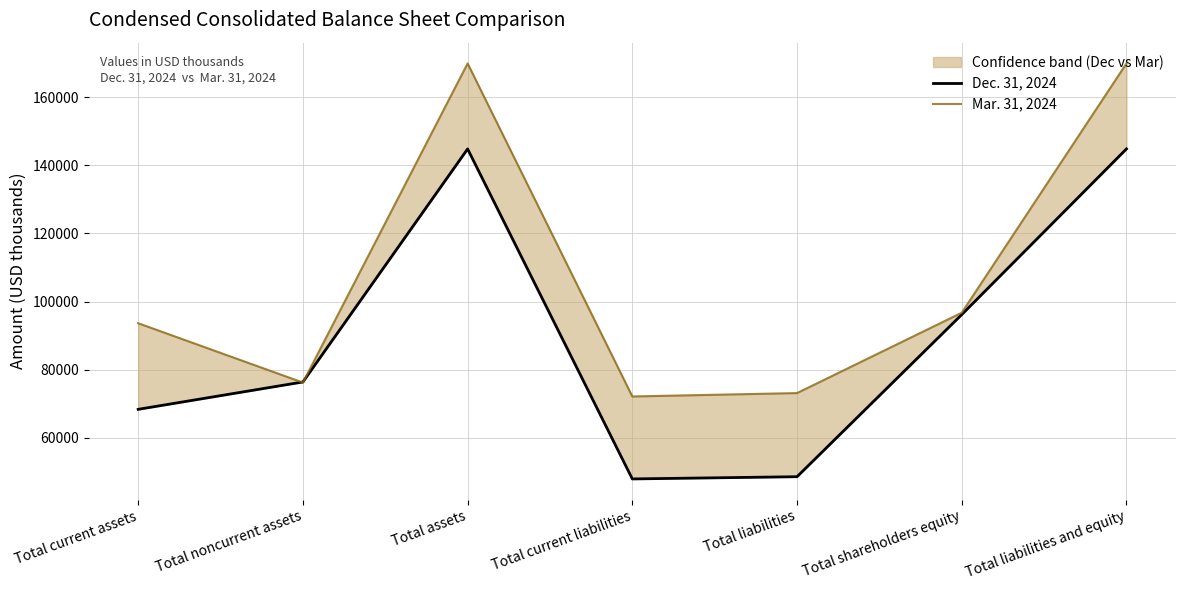

Reading left to right, transcribe all the data shown in this chart.

Dec. 31, 2024: 68383	76412	144795	47959	48611	96184	144795
Mar. 31, 2024: 93648	76236	169884	72158	73153	96731	169884